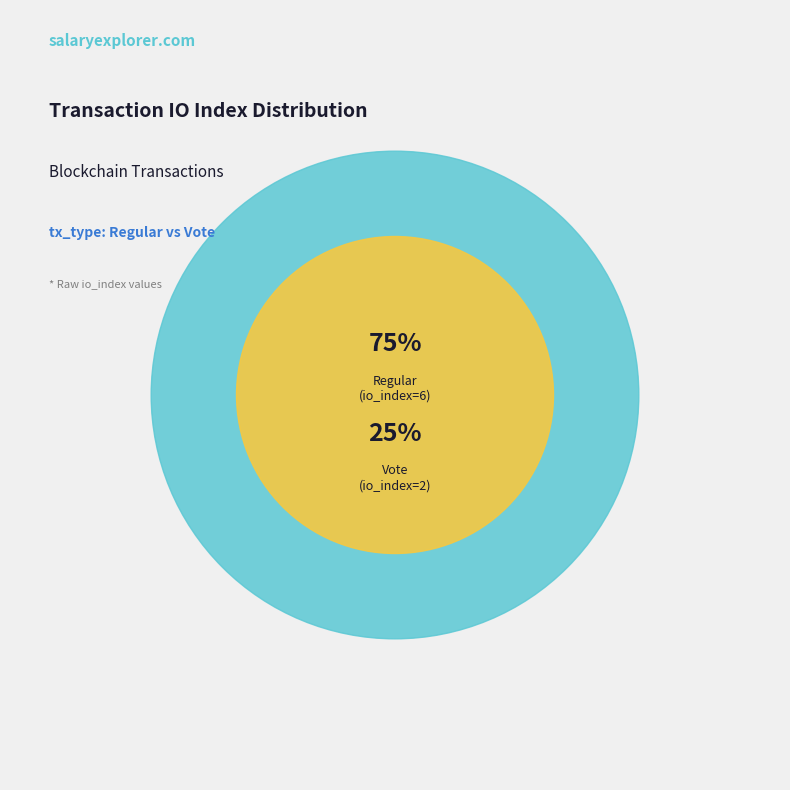

To the nearest percent, what is the combined percentage of tx_hash_1 (io_index=6) and tx_hash_2 (io_index=2)?

100%